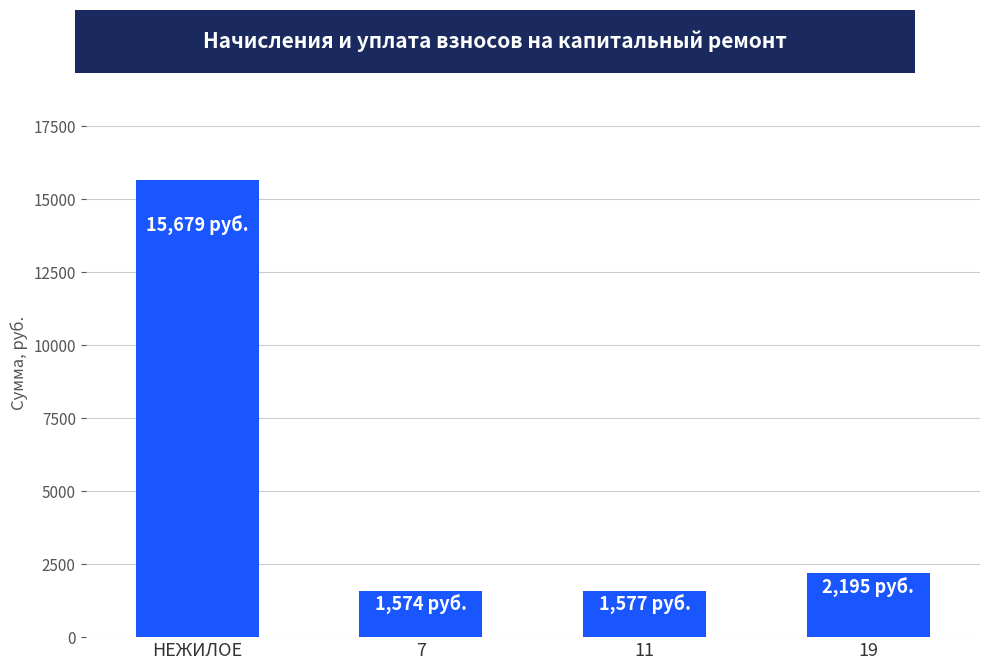

What is the average value?

5256.1